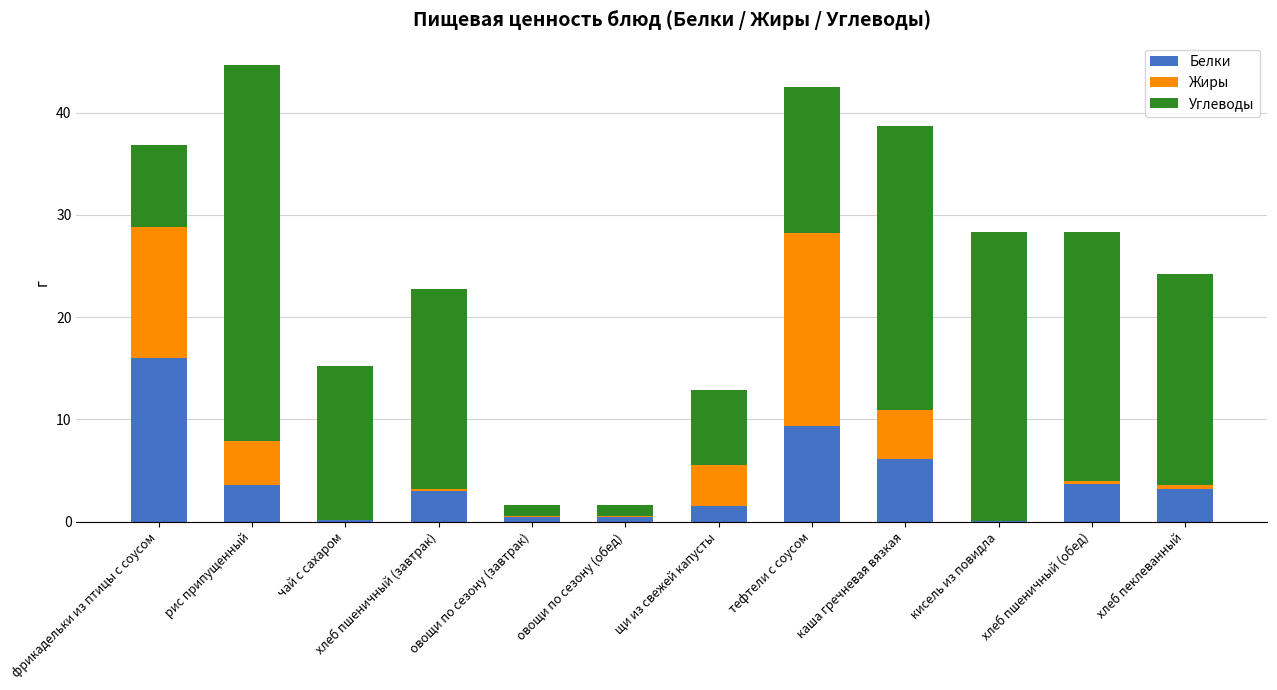

At which label does Белки reach its peak?

фрикадельки из птицы с соусом